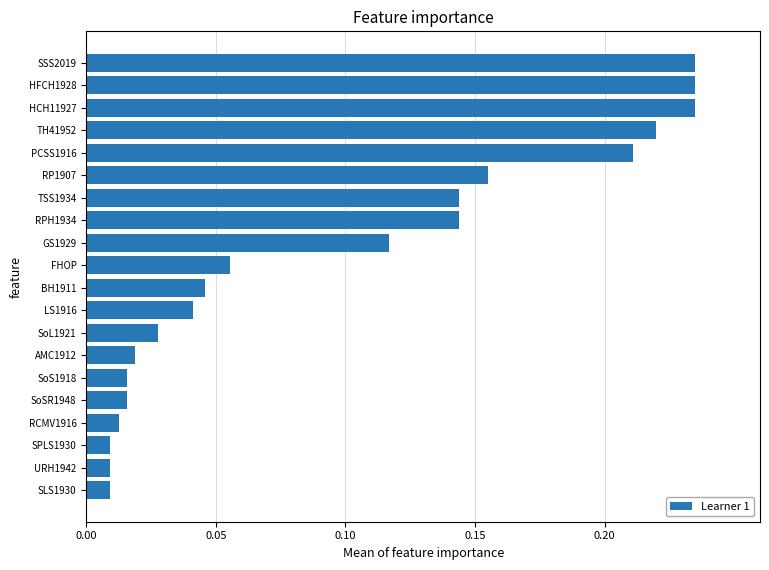

What is the change in value from SoSR1948 to HFCH1928?

+0.2